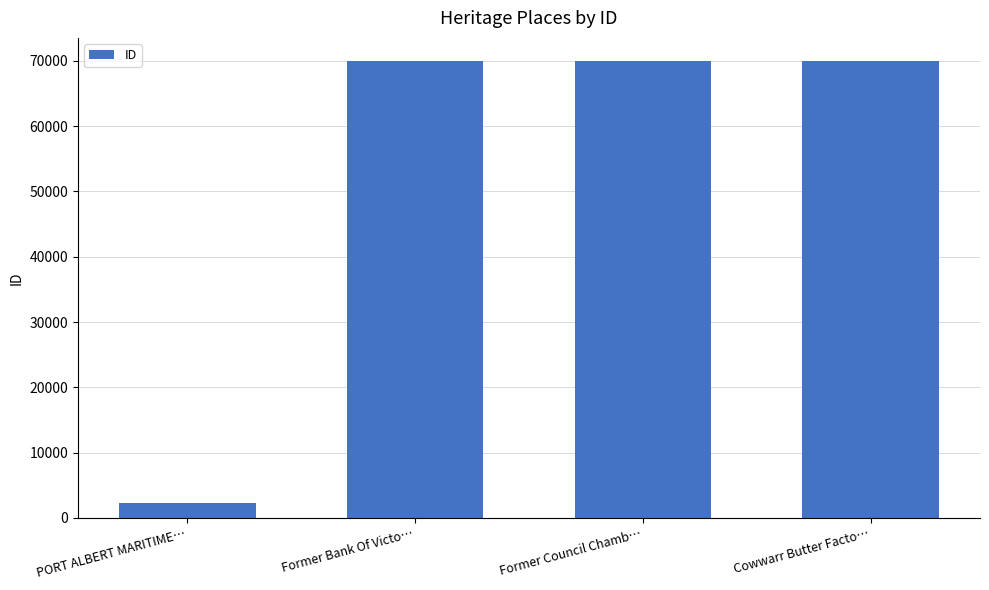

The chart shows a value of 70003 at Cowwarr Butter Facto…. True or false?

True